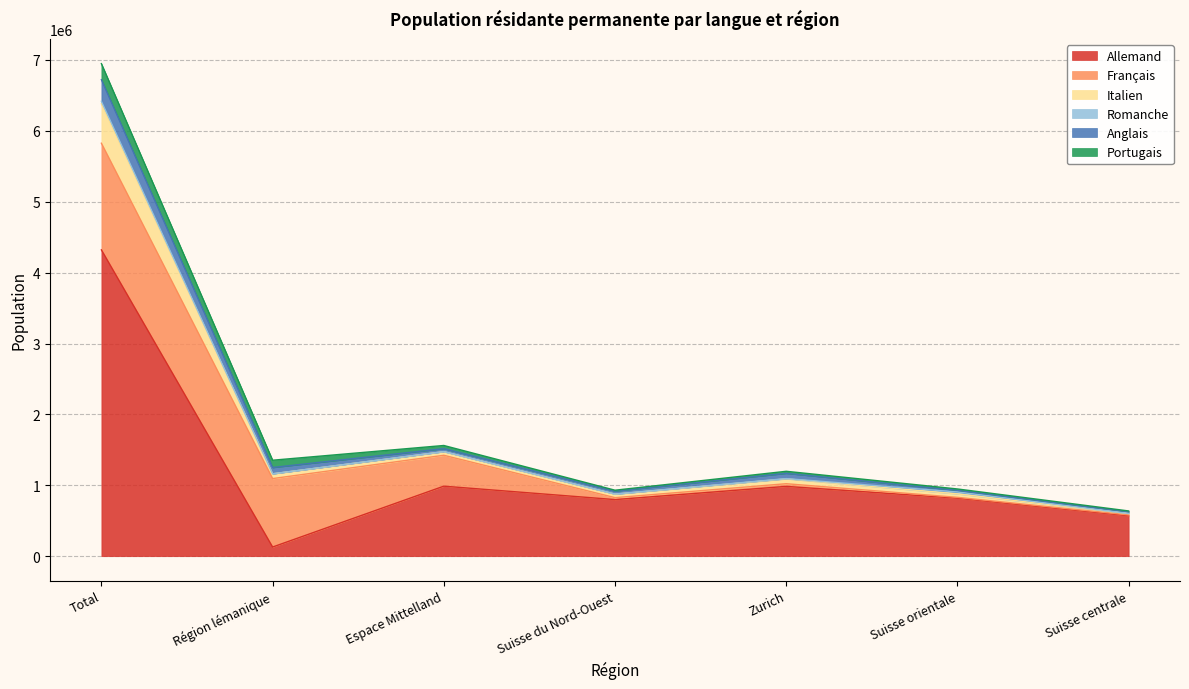

Does the chart display data point markers on the line(s)?

No